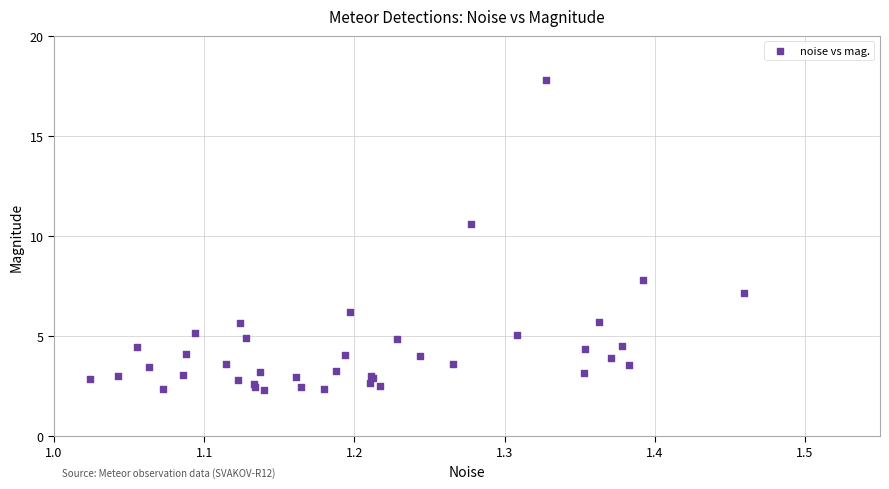

What Y value in the scatter plot is closest to 10?

10.6